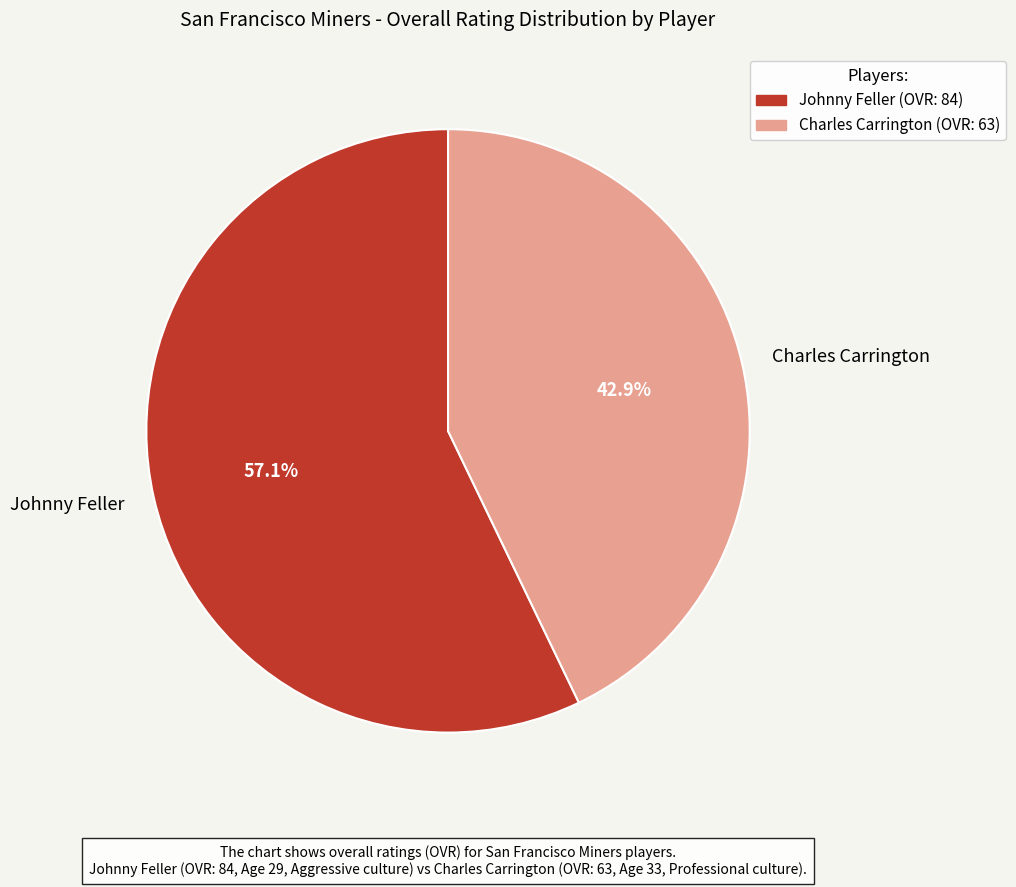

To the nearest percent, what is the average slice percentage?

50%